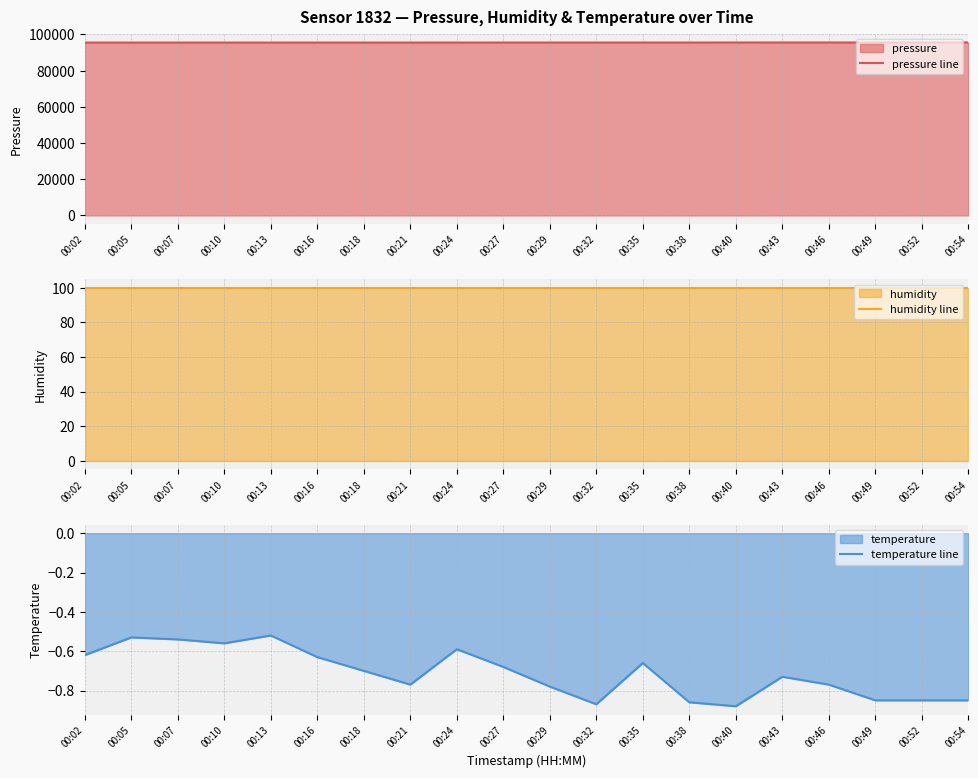

Reading left to right, transcribe all the data shown in this chart.

pressure line: 00:02=95546.6	00:05=95543.1	00:07=95546.7	00:10=95551.2	00:13=95537.8	00:16=95558.7	00:18=95556.9	00:21=95561.0	00:24=95569.5	00:27=95575.6	00:29=95578.2	00:32=95575.8	00:35=95578.8	00:38=95582.5	00:40=95590.4	00:43=95601.8	00:46=95597.9	00:49=95605.5	00:52=95607.3	00:54=95612.5
humidity line: 00:02=100.0	00:05=100.0	00:07=100.0	00:10=100.0	00:13=100.0	00:16=100.0	00:18=100.0	00:21=100.0	00:24=100.0	00:27=100.0	00:29=100.0	00:32=100.0	00:35=100.0	00:38=100.0	00:40=100.0	00:43=100.0	00:46=100.0	00:49=100.0	00:52=100.0	00:54=100.0
temperature line: 00:02=-0.6	00:05=-0.5	00:07=-0.5	00:10=-0.6	00:13=-0.5	00:16=-0.6	00:18=-0.7	00:21=-0.8	00:24=-0.6	00:27=-0.7	00:29=-0.8	00:32=-0.9	00:35=-0.7	00:38=-0.9	00:40=-0.9	00:43=-0.7	00:46=-0.8	00:49=-0.8	00:52=-0.8	00:54=-0.8